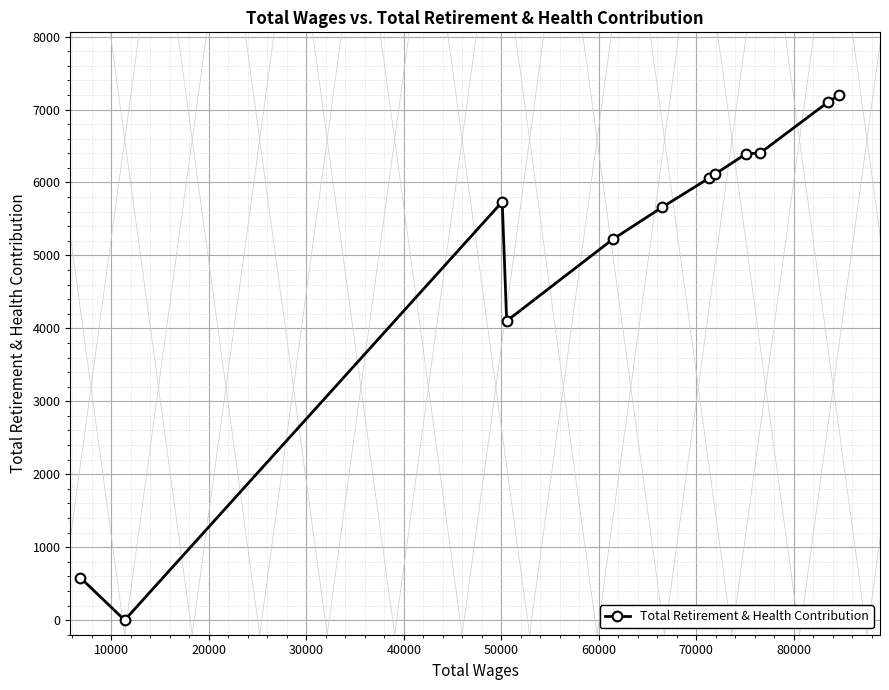

What is the average value?

5047